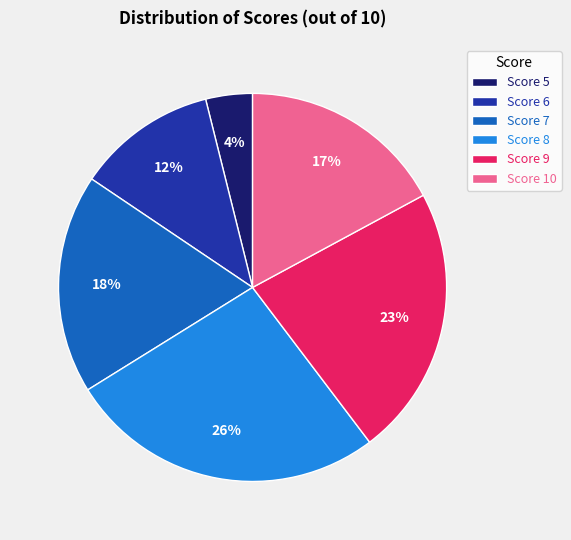

Which category has the smallest portion of the pie?

Score 5